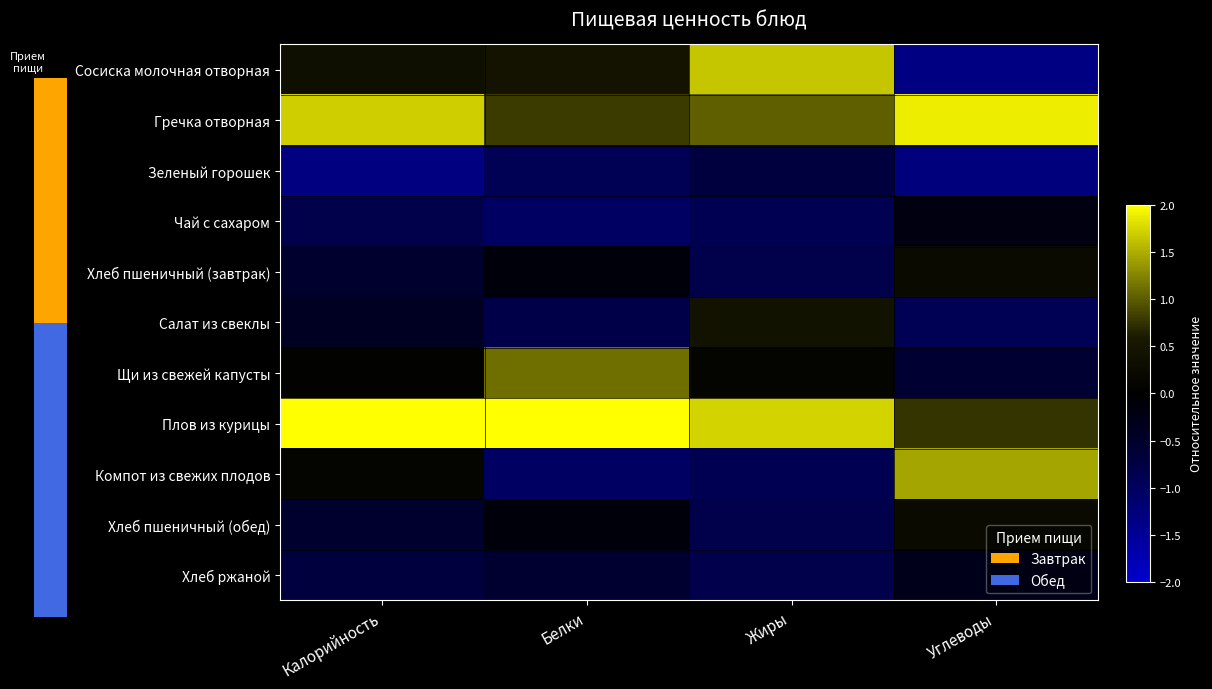

List the series in order of their peak value, highest first.

Плов из курицы, Гречка отворная, Сосиска молочная отворная, Компот из свежих плодов, Щи из свежей капусты, Салат из свеклы, Хлеб пшеничный (завтрак), Хлеб пшеничный (обед), Чай с сахаром, Хлеб ржаной, Зеленый горошек